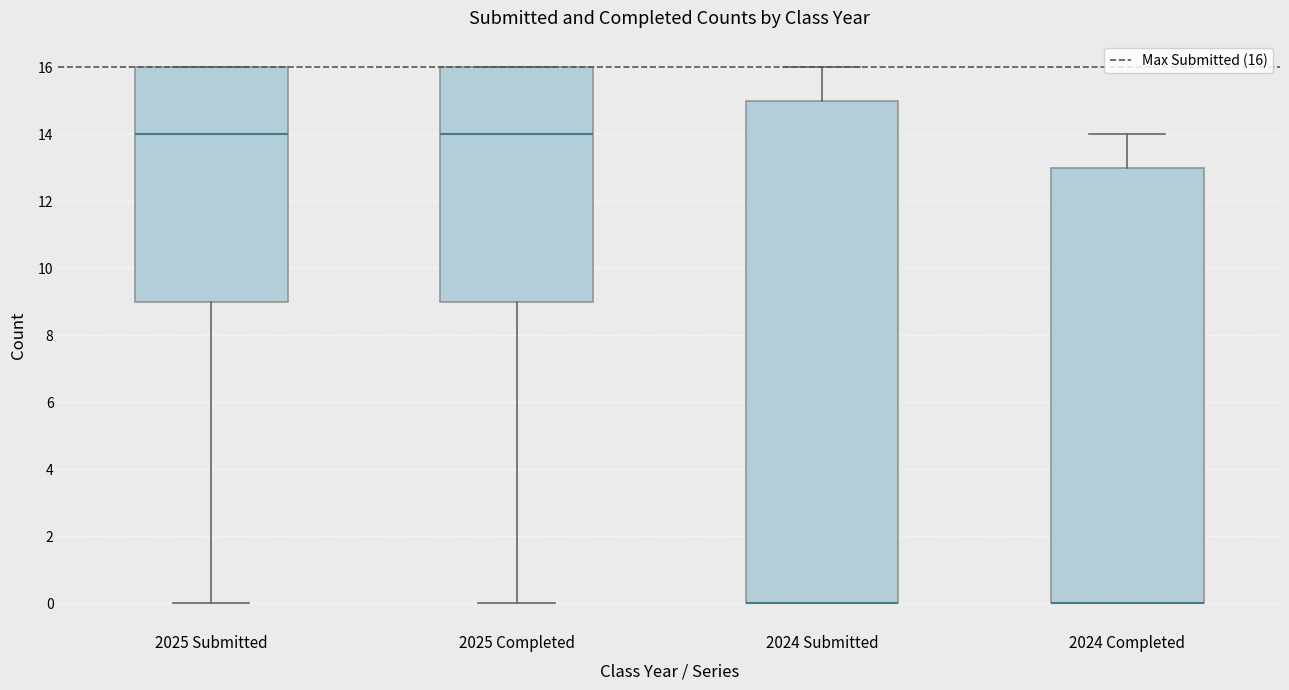

Where is the upper edge of the box for 2025 Completed on the y-axis? The values are not printed on the chart, so give them approximately, as read against the axis.

16